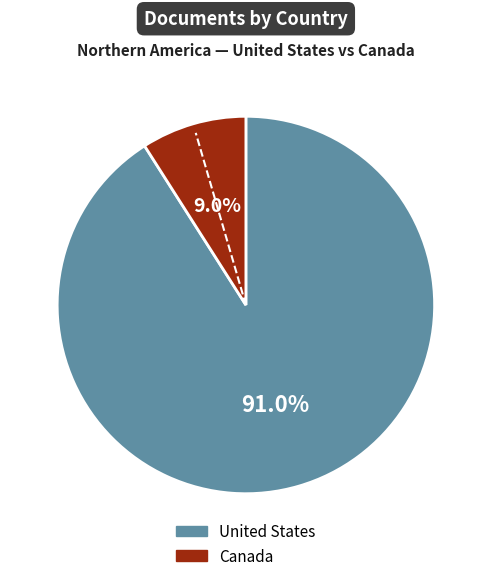

Which slice is the largest?

United States